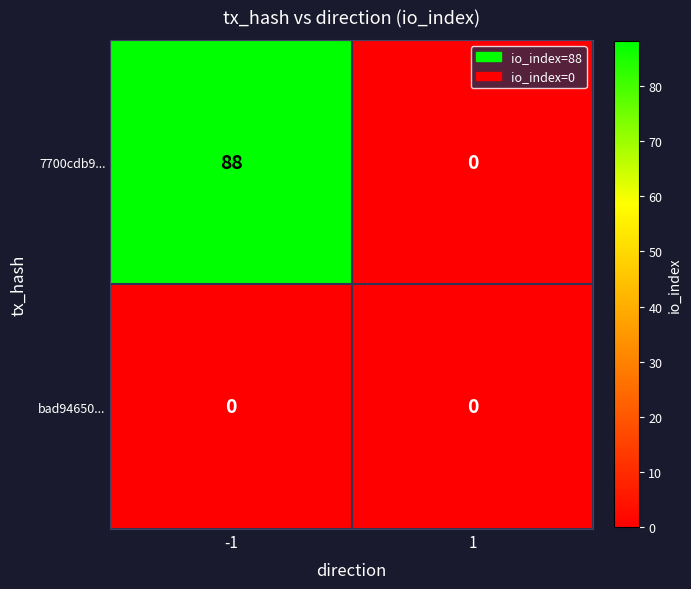

Reading left to right, what are all the values shown in this chart?

7700cdb9...: 88	0
bad94650...: 0	0